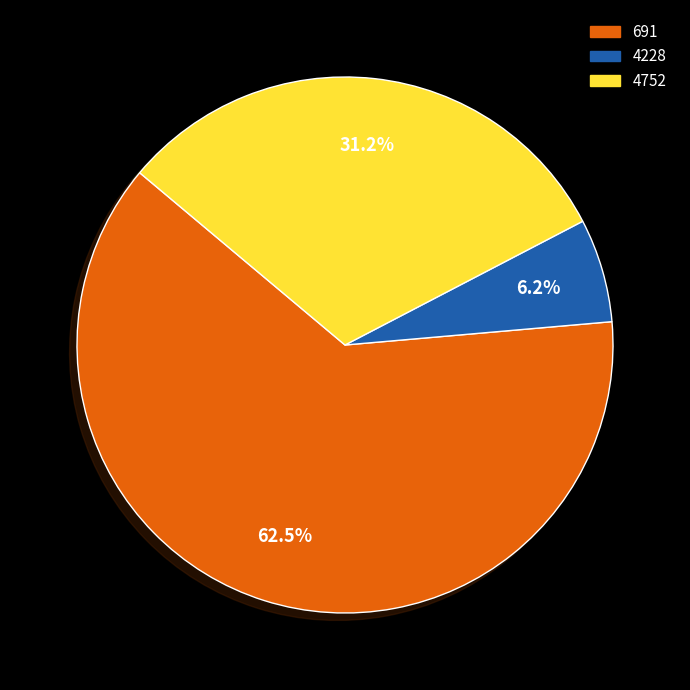

Combined, do 4752 and 4228 account for over 50%?

No